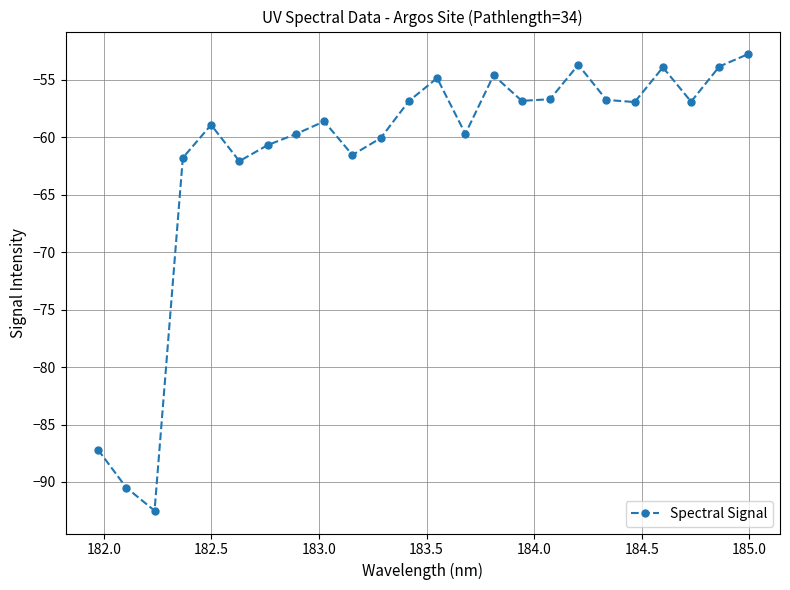

How many values are below -56?

18